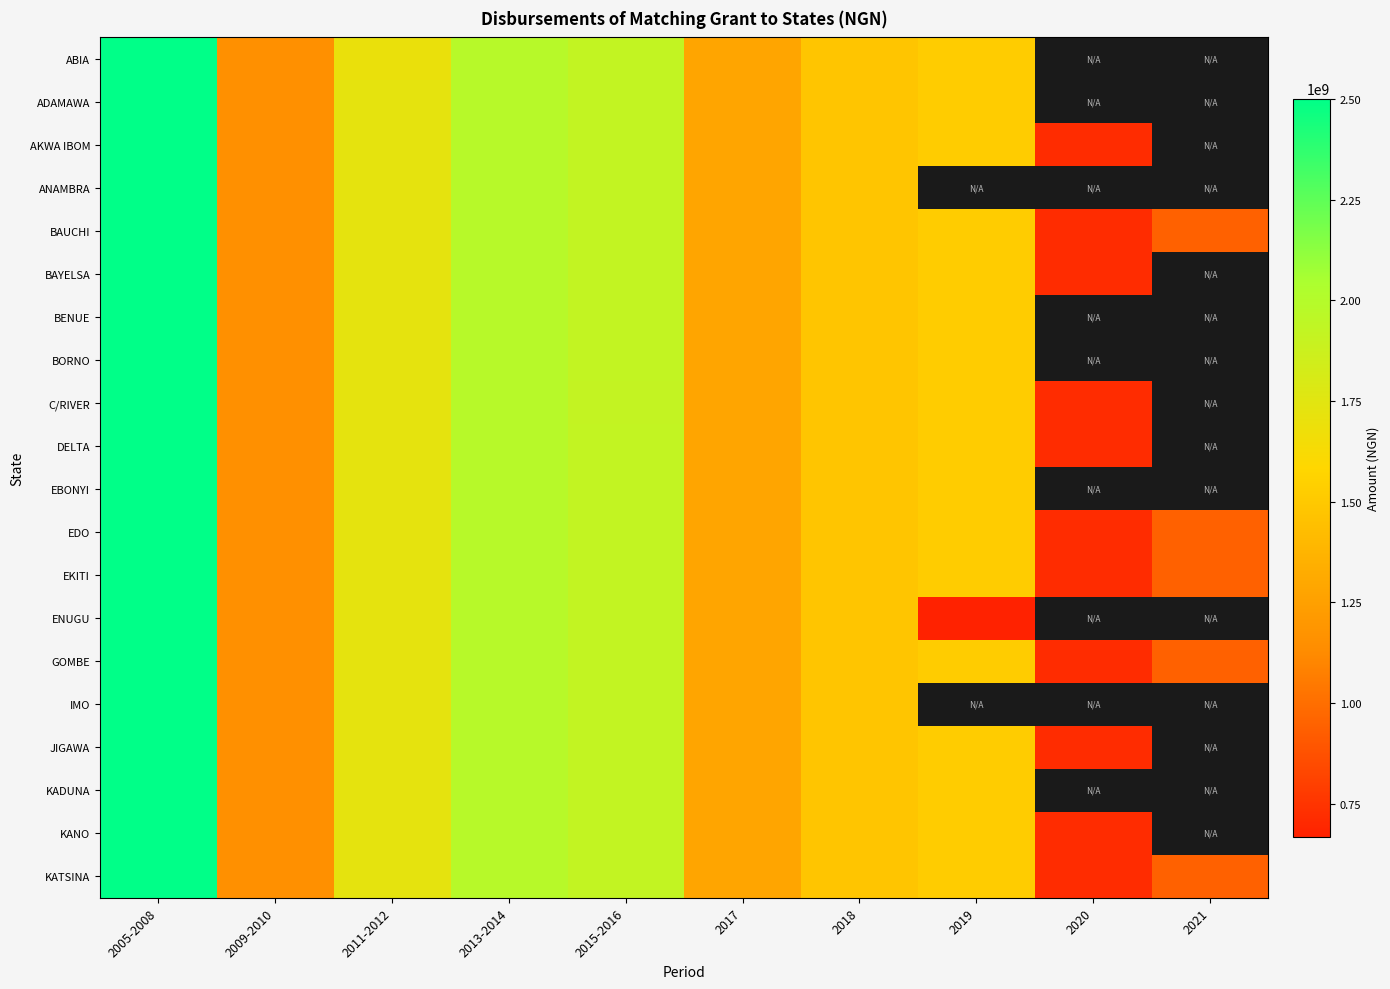

Which label corresponds to the largest value in the chart?

2005-2008